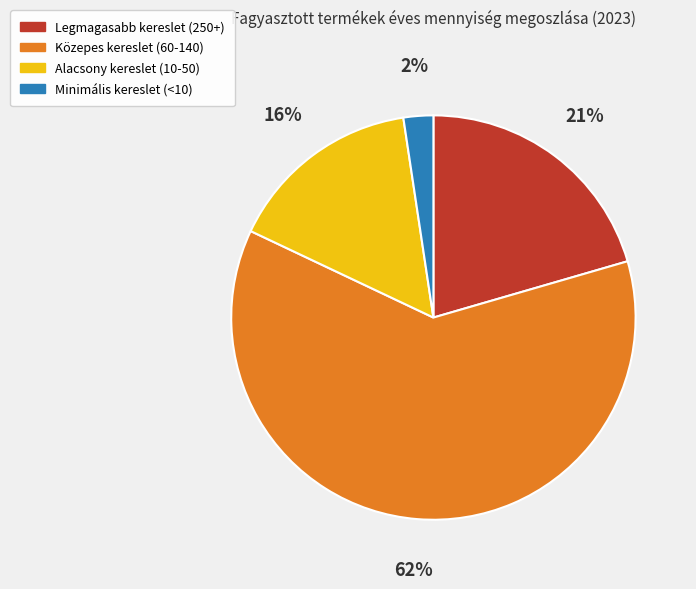

To the nearest percent, what is the average slice percentage?

25%